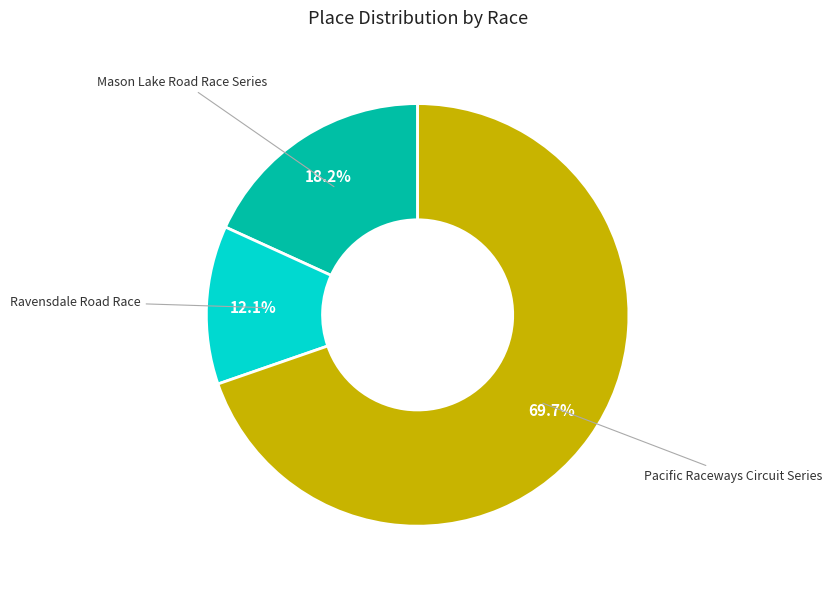

To the nearest percent, what is the difference between the largest and smallest slice percentages?

58%